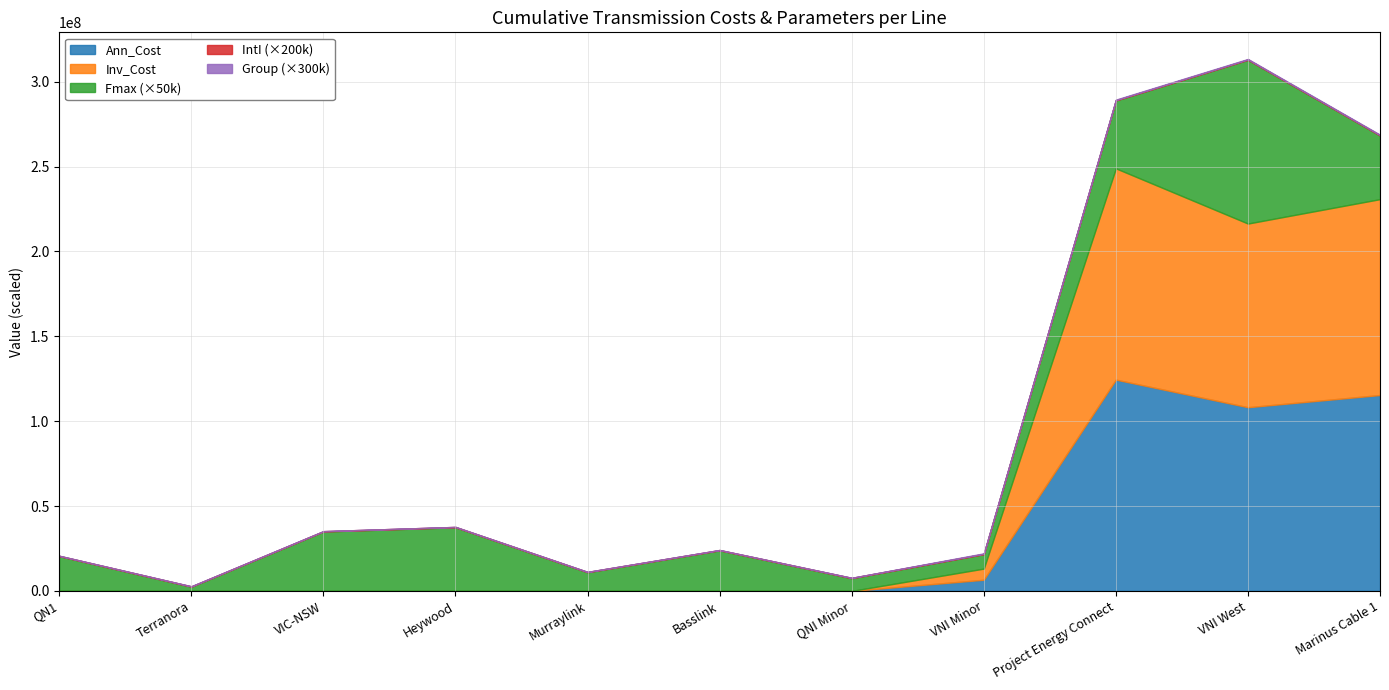

Rank the series by their maximum value, from highest to lowest.

Ann_Cost, Inv_Cost, Fmax, IntI, Group